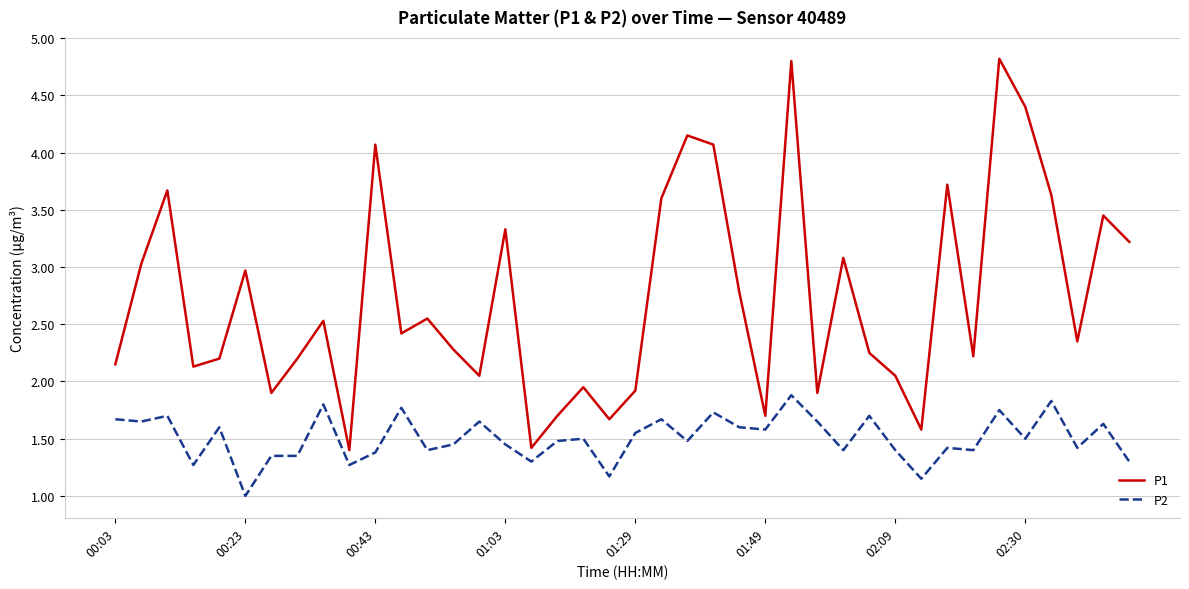

At how many categories does at least one series exceed 4?

6